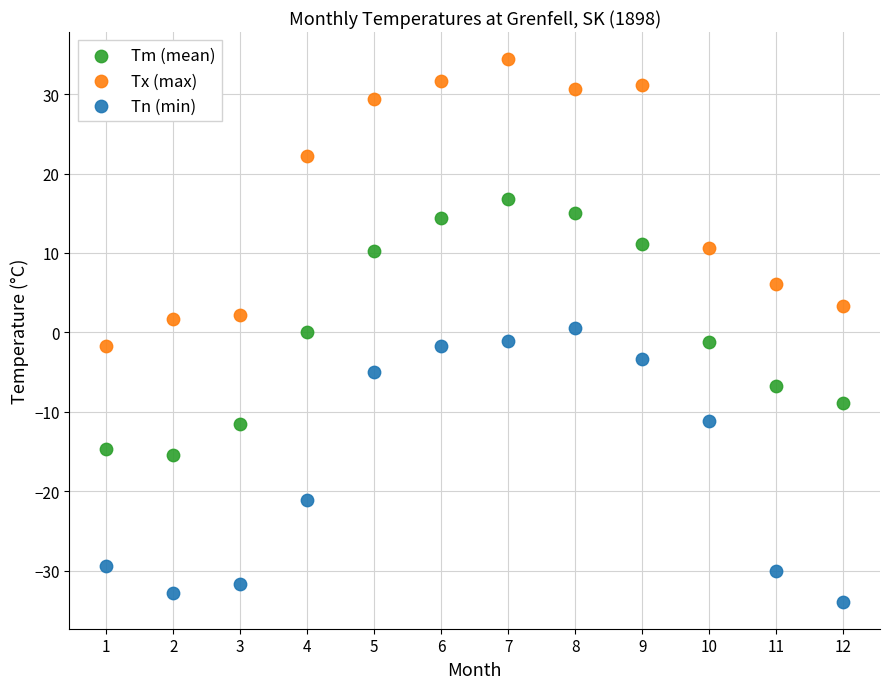

Which series has the largest Y range (max minus min)?

Tx (max)